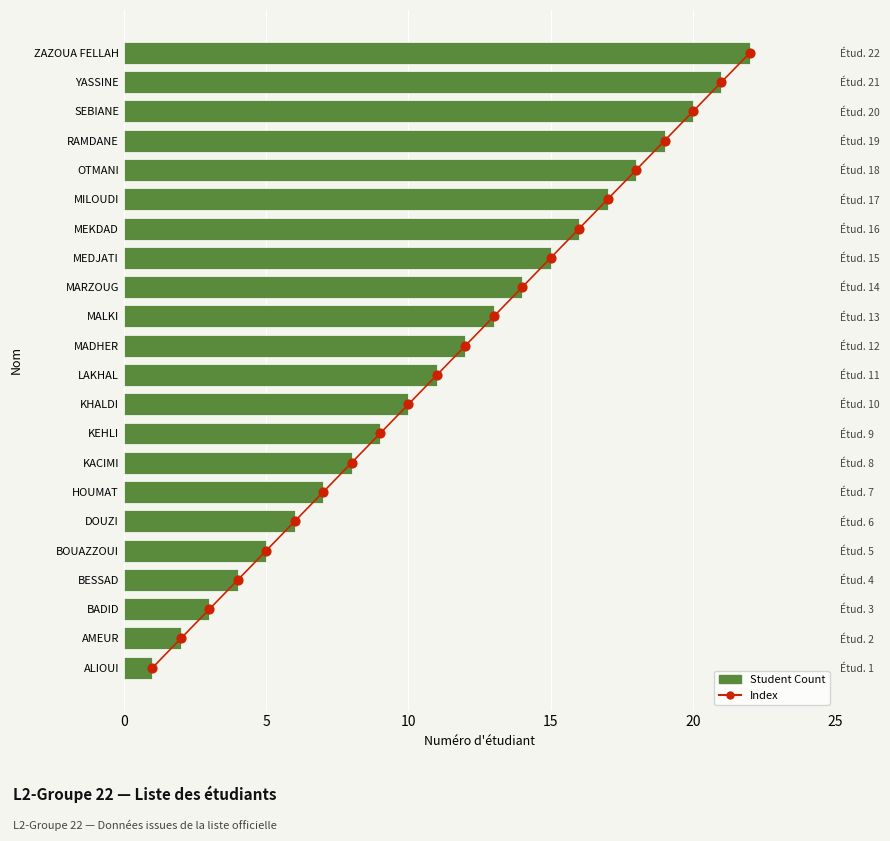

What are all the series names shown in the legend?

Student Count, Index